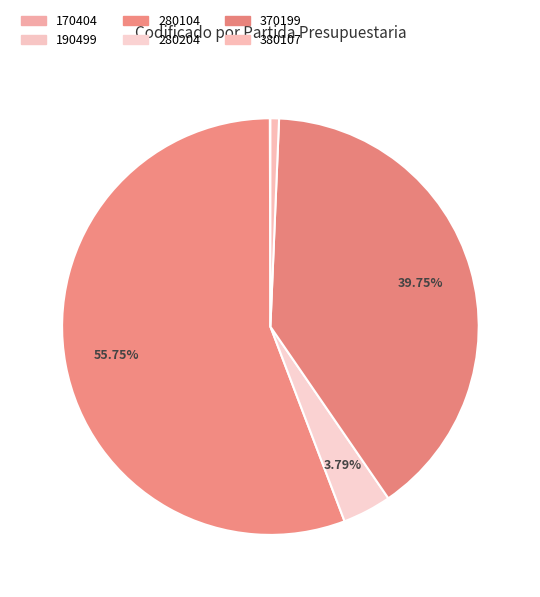

True or false: 380107 accounts for 1% of the total.

True